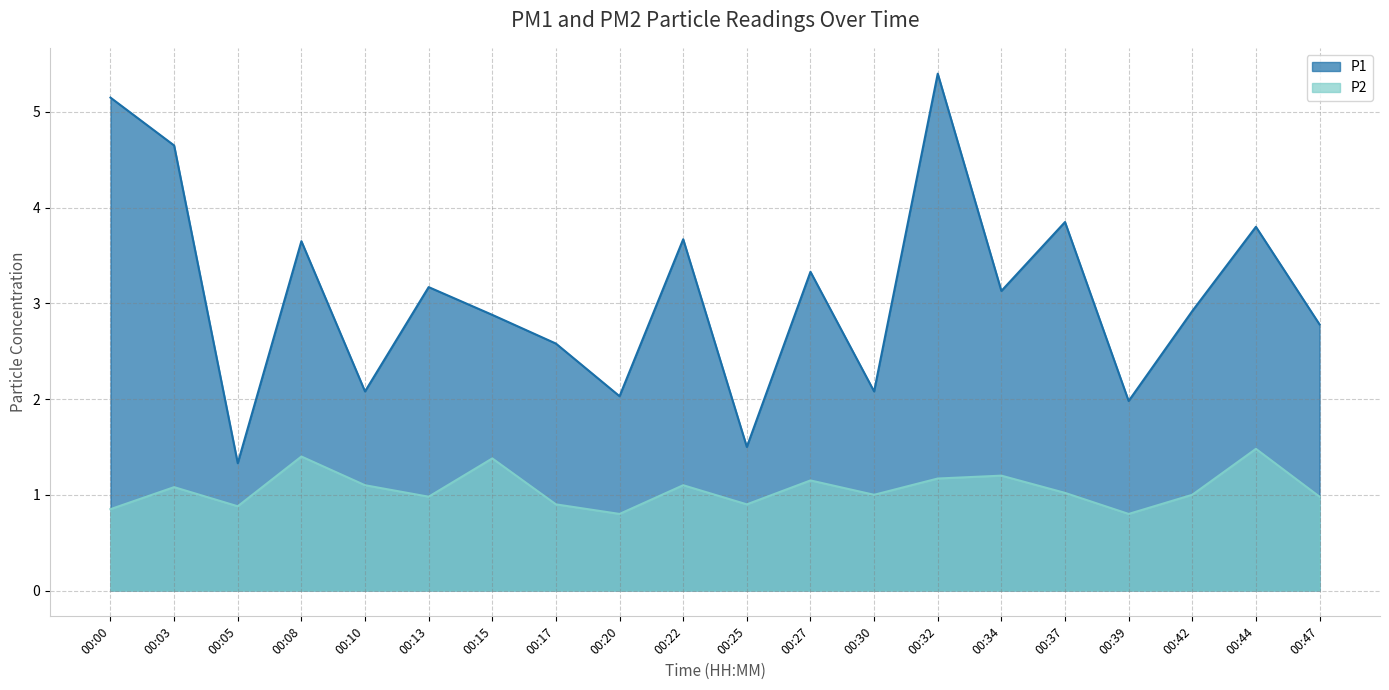

What is the difference between the P1 values at 00:22 and 00:13?

0.5